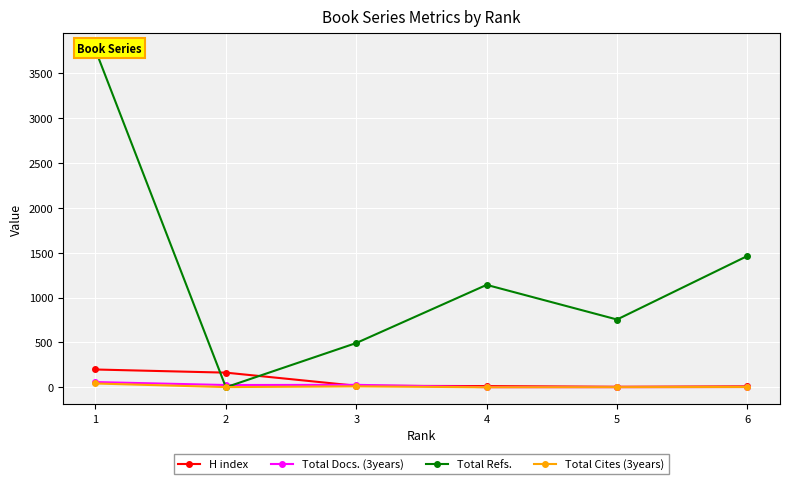

What is the total value across all series at 1?

4055